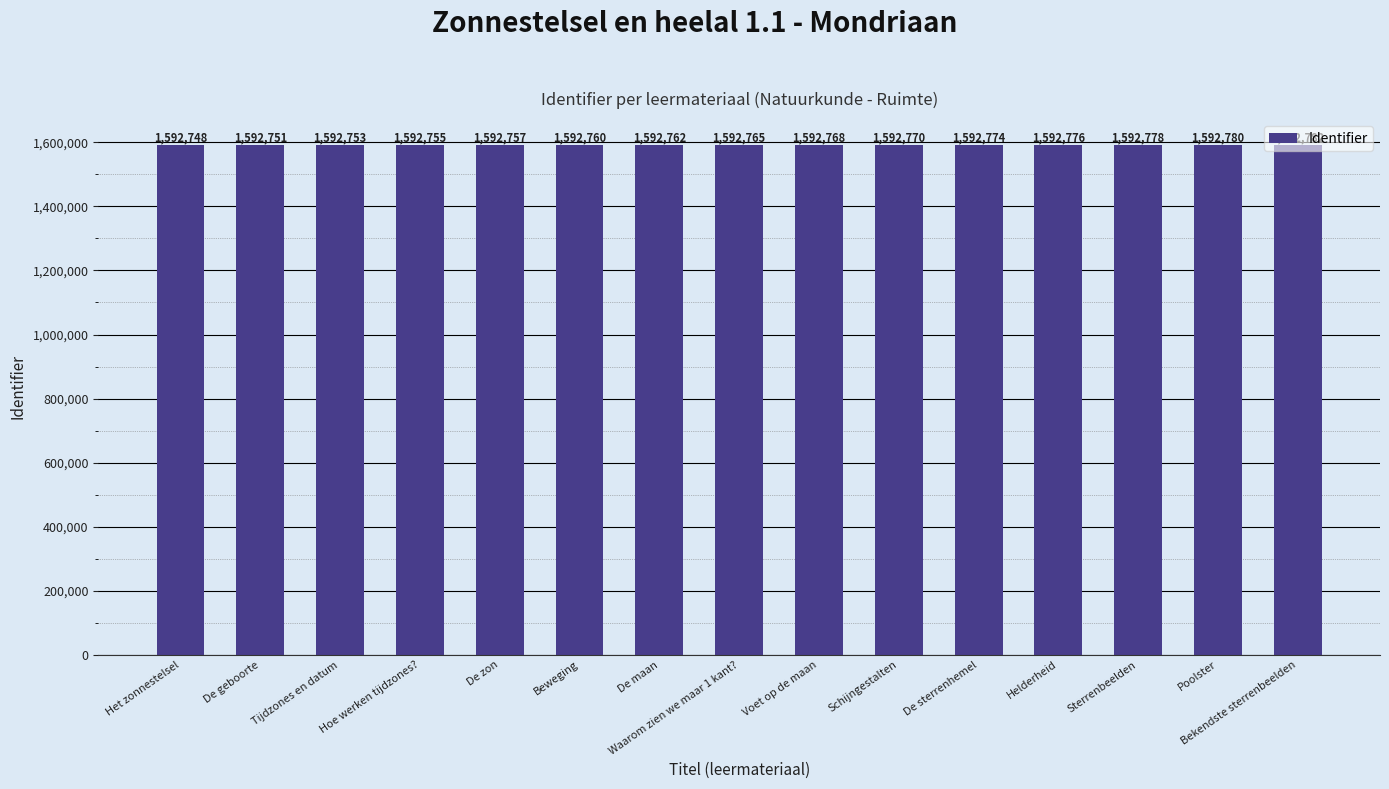

What is the label of the 5th bar from the right?

De sterrenhemel